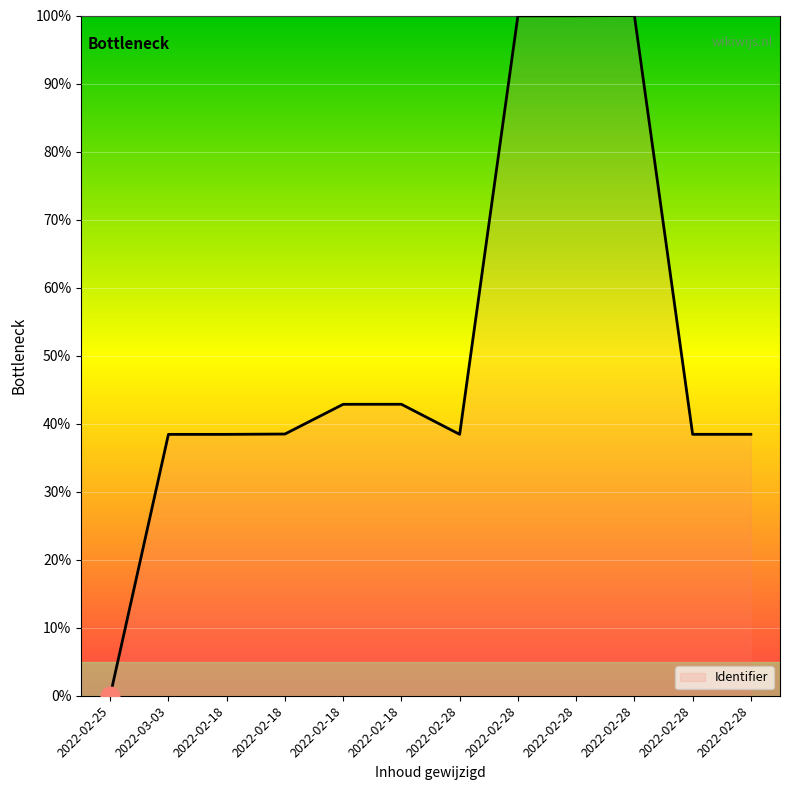

Approximately how many times larger is the value at 2022-02-28 compared to 2022-02-28?

0.4